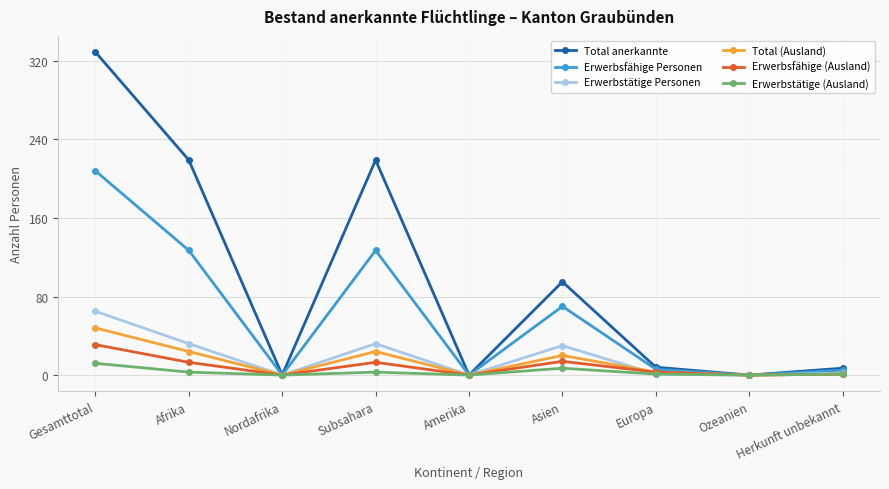

The Total (Ausland) series shows 23 at Nordafrika. True or false?

False